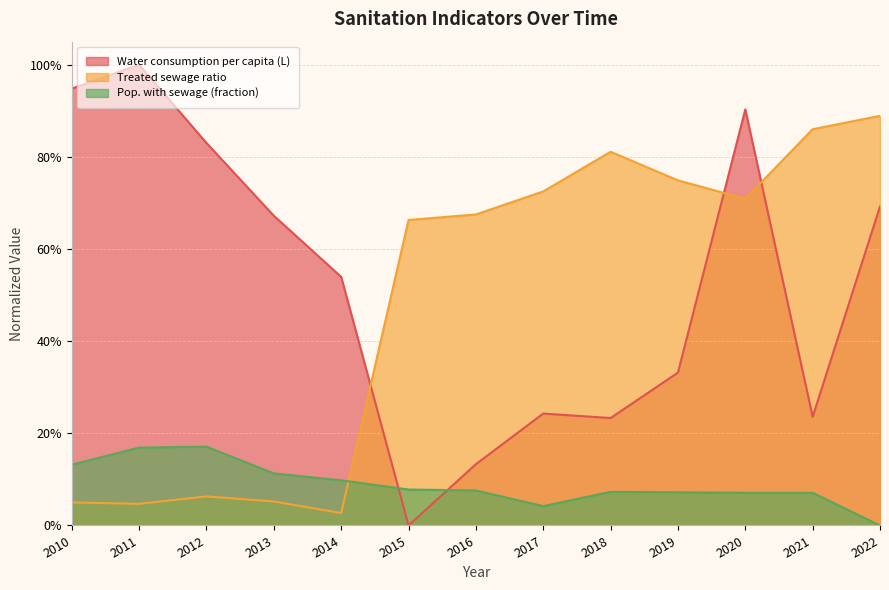

How many positive values does the Pop. with sewage (fraction) series have?

12